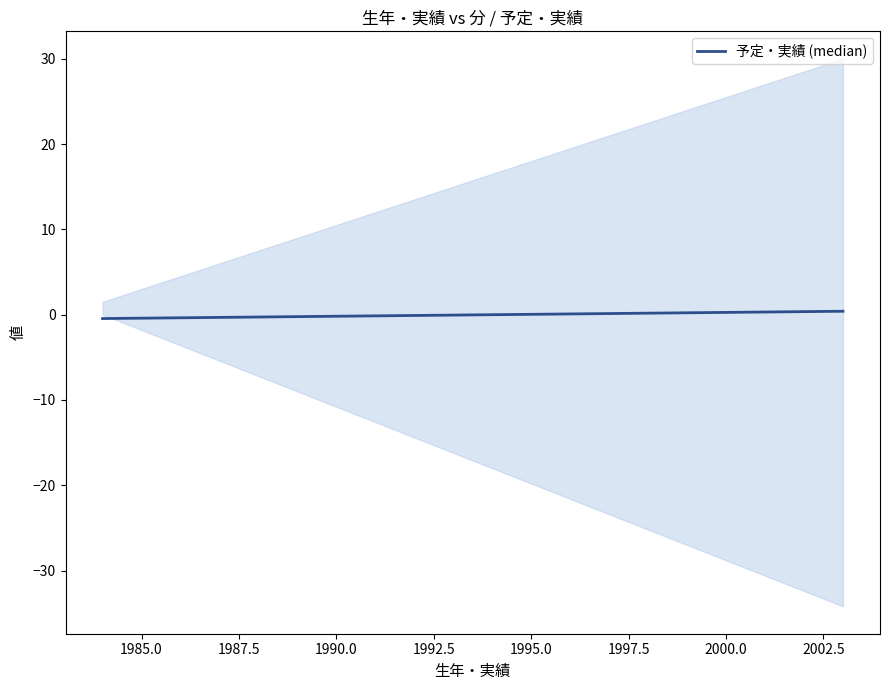

What is the minimum value shown in the chart?

-0.5